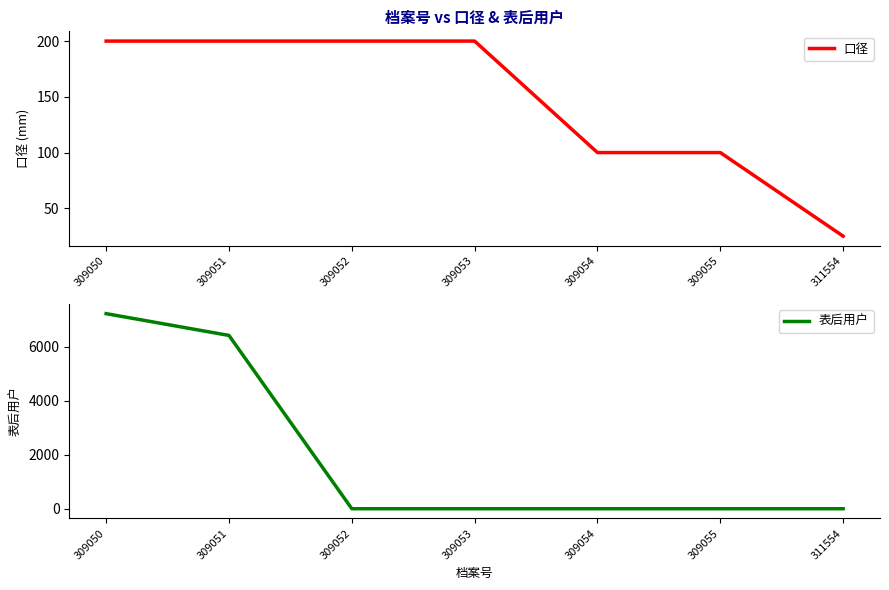

Which series has the widest spread of values?

表后用户